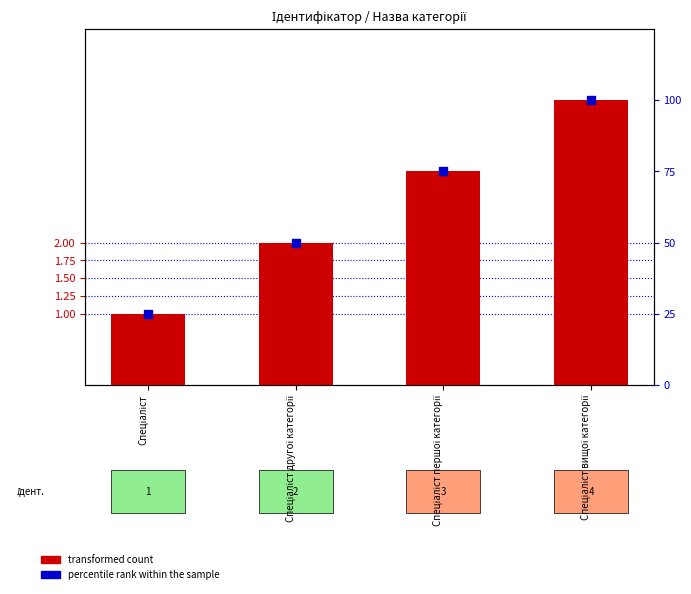

At how many categories does at least one series exceed 82?

1